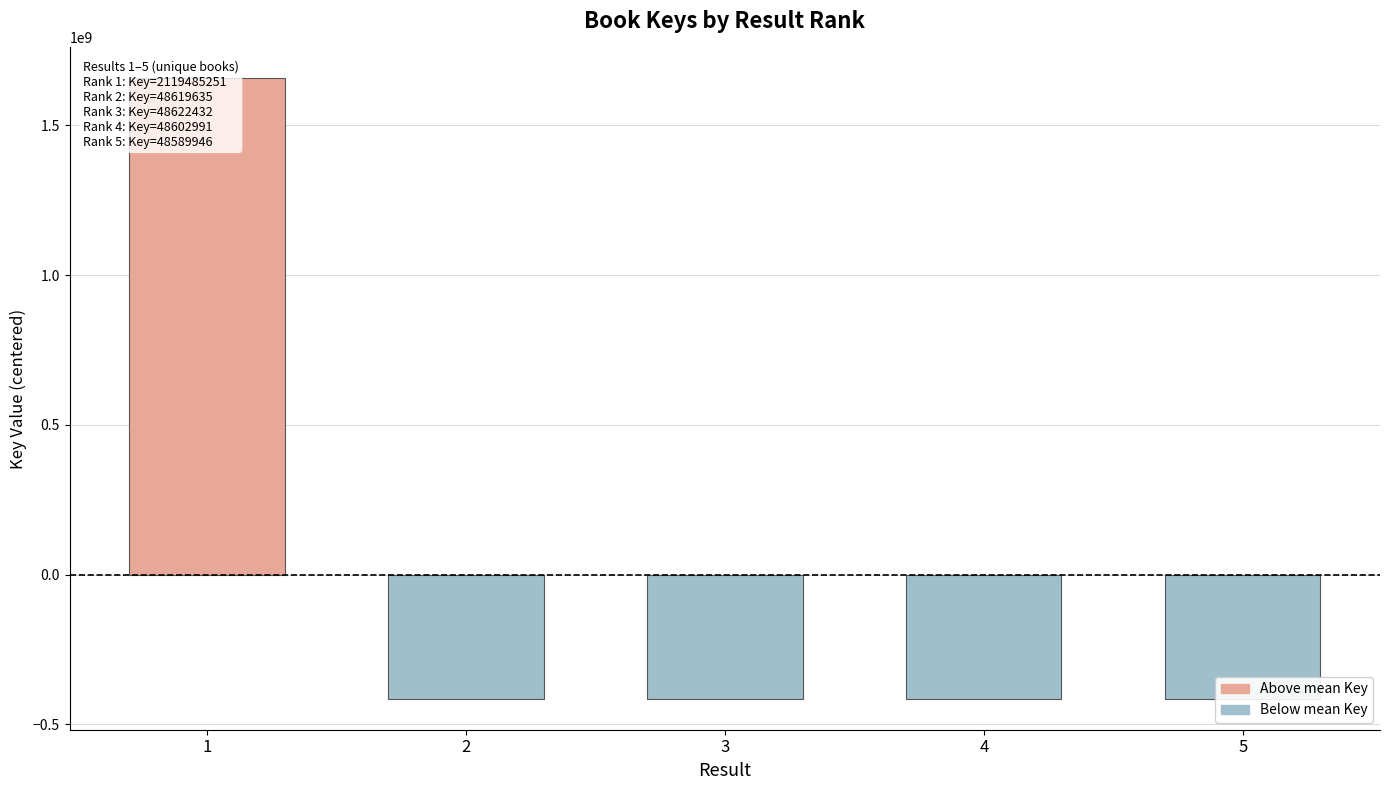

How many values are below zero?

4